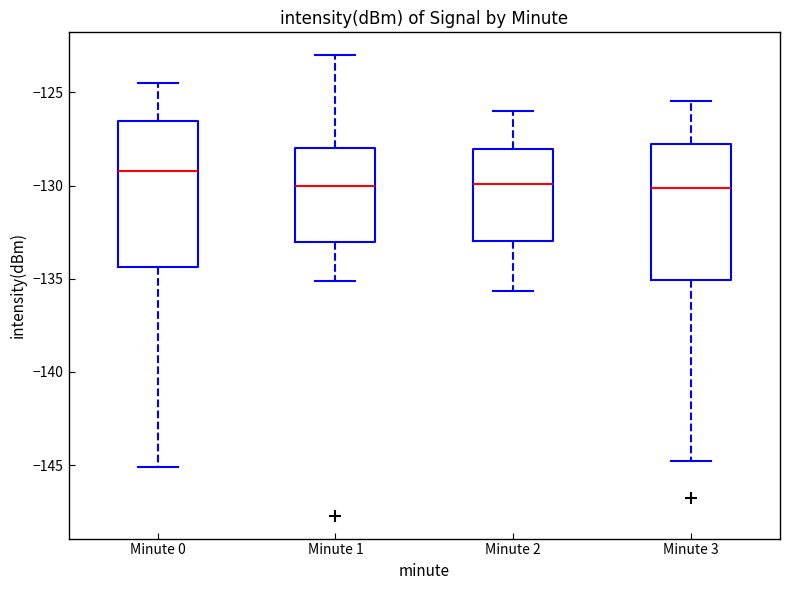

Where does the median line of the box for Minute 2 sit on the y-axis? The values are not printed on the chart, so give them approximately, as read against the axis.

-130.0